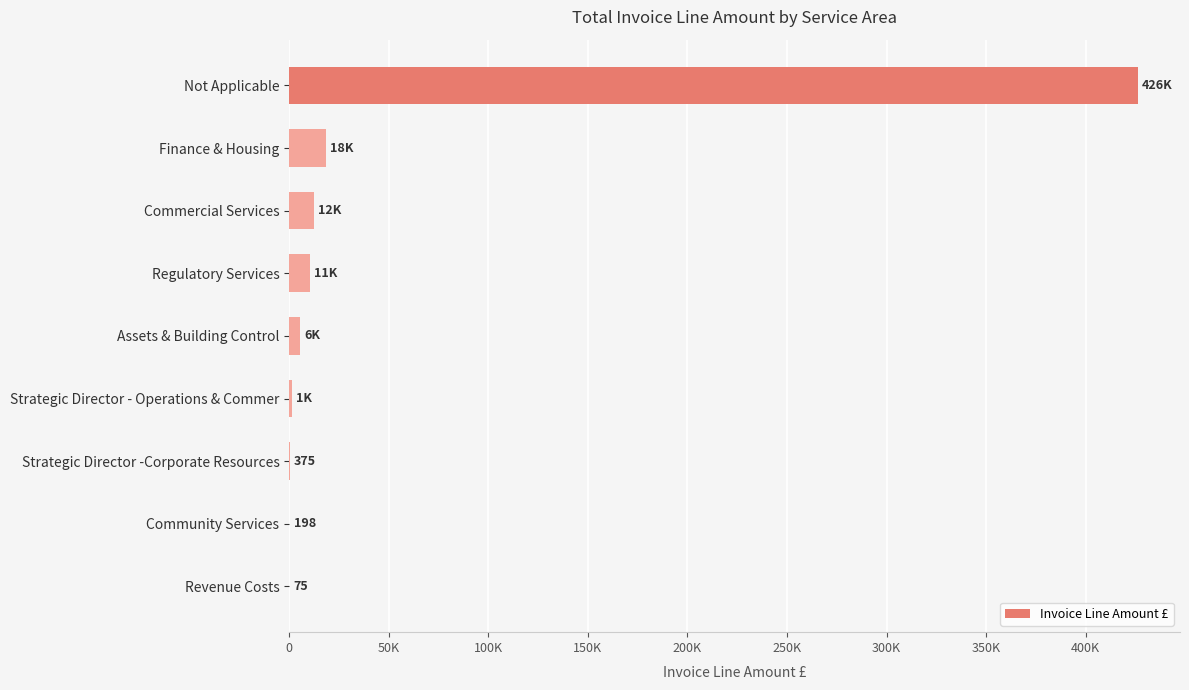

What is the maximum value shown in the chart?

426003